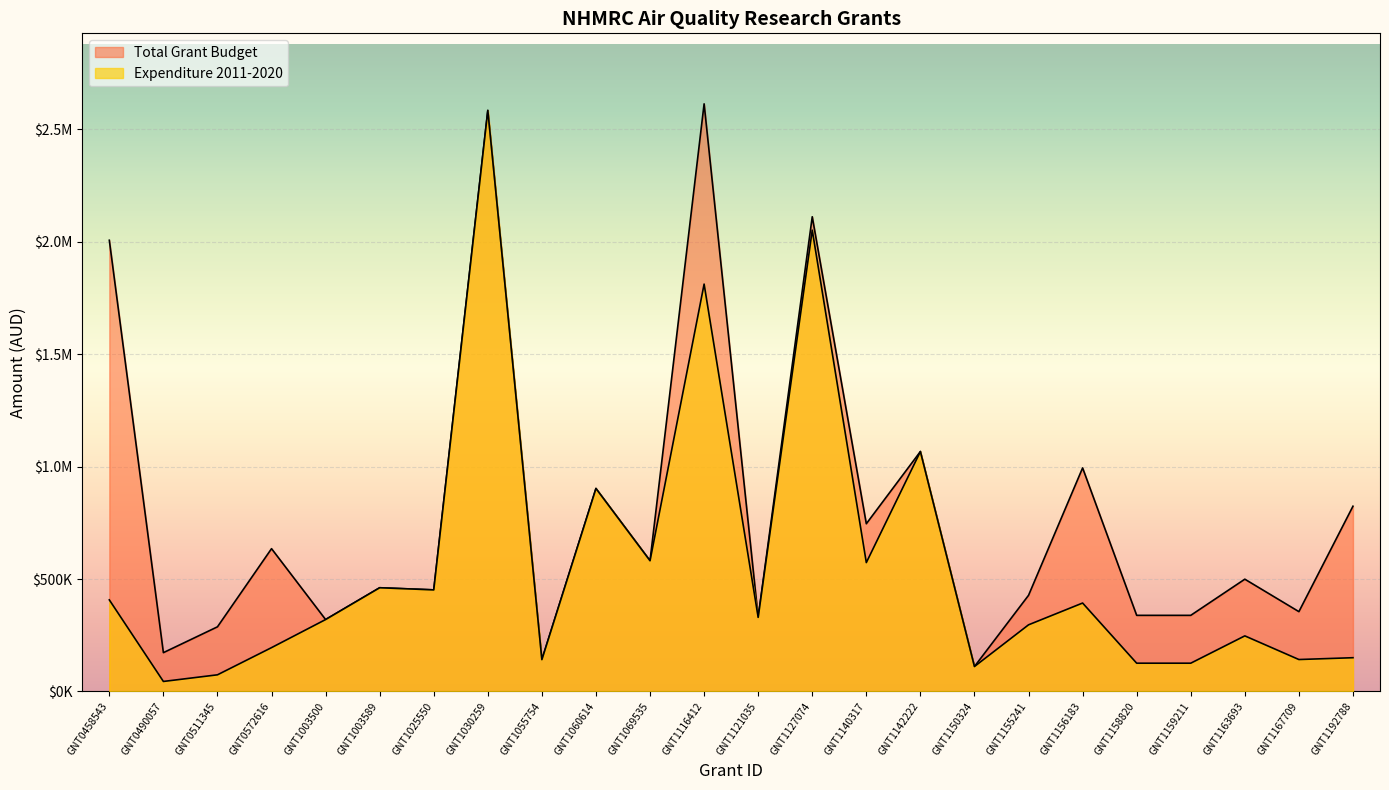

Which series has the widest spread of values?

Expenditure 2011-2020